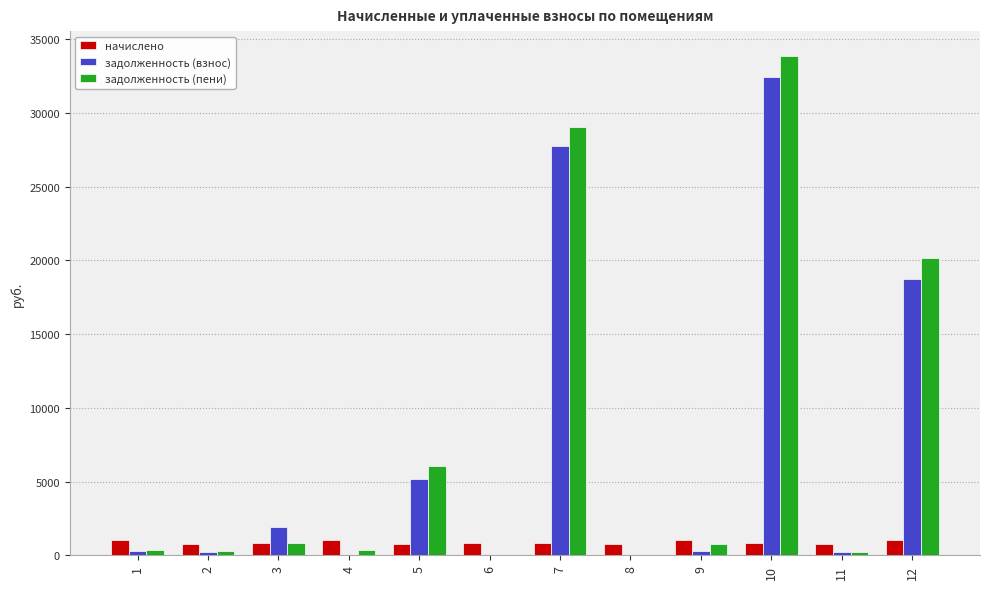

At which category is the sum across all series the highest?

10